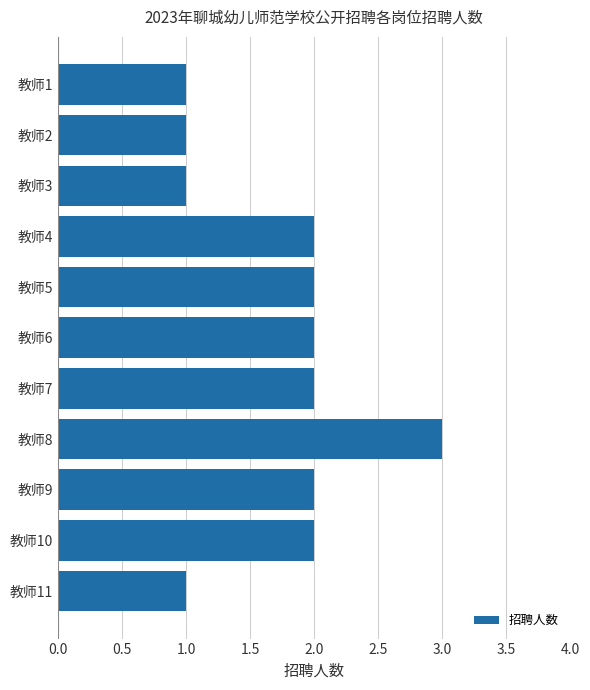

Reading top to bottom, what are all the values shown in this chart?

教师1=1	教师2=1	教师3=1	教师4=2	教师5=2	教师6=2	教师7=2	教师8=3	教师9=2	教师10=2	教师11=1